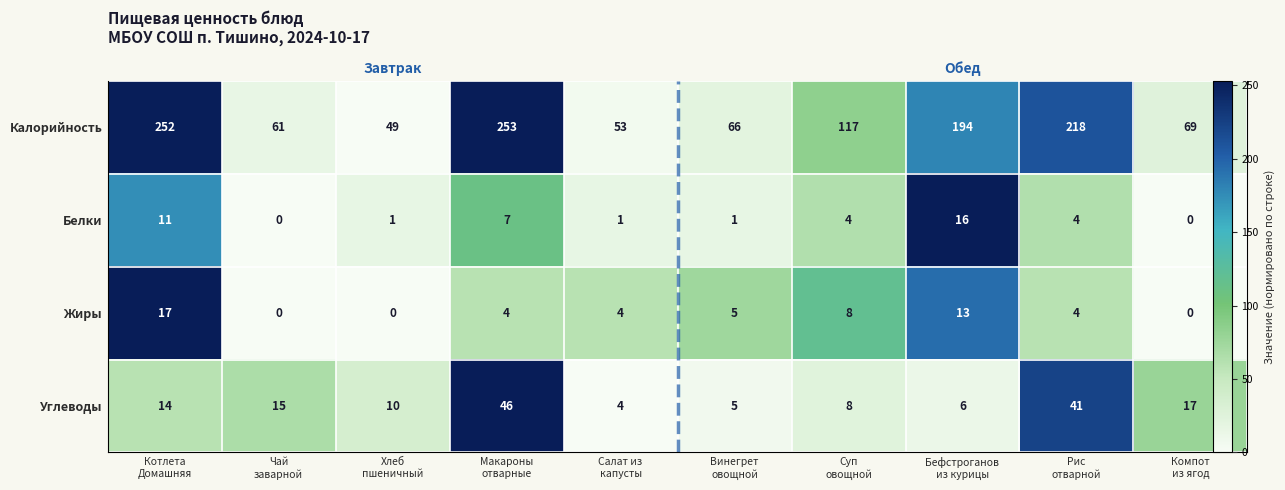

Which category has the highest value across all series?

Макароны
отварные